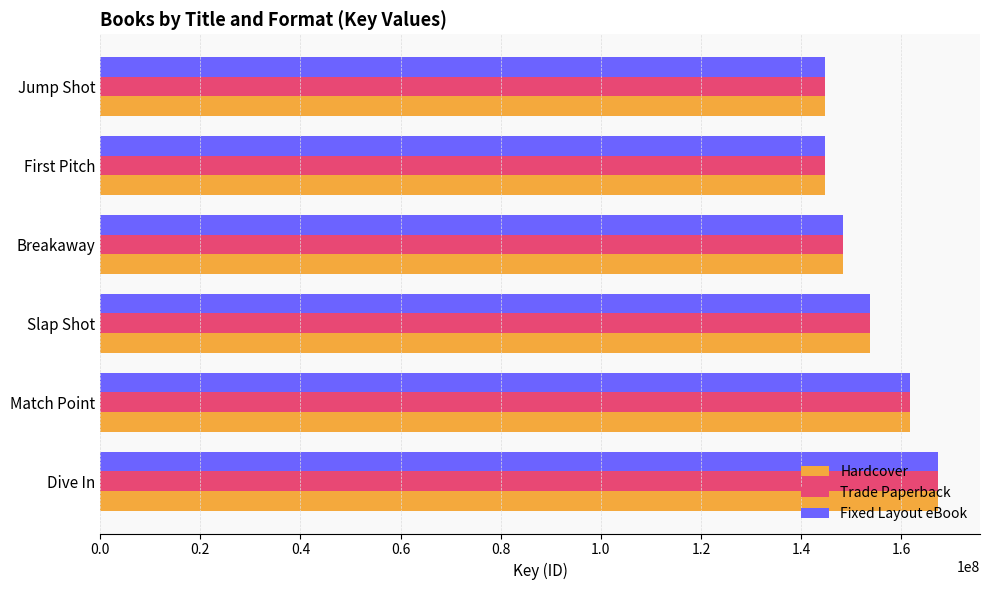

Is the value of Trade Paperback at First Pitch greater than the value of Hardcover at Slap Shot?

No